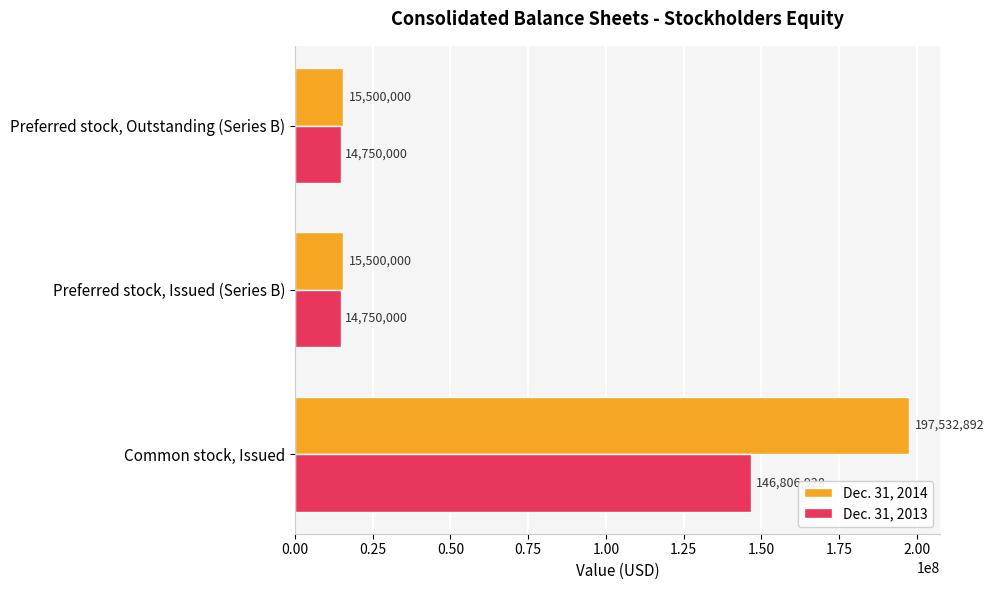

Rank the series by their maximum value, from highest to lowest.

Dec. 31, 2014, Dec. 31, 2013